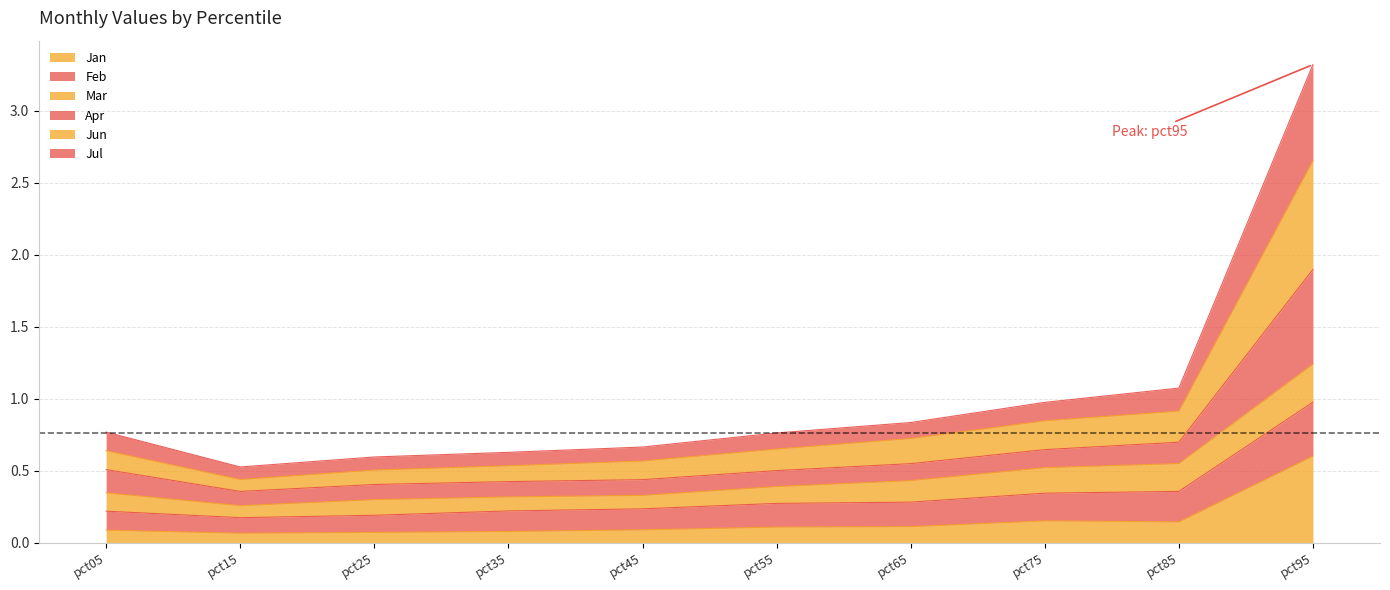

At which category is the sum across all series the highest?

pct95